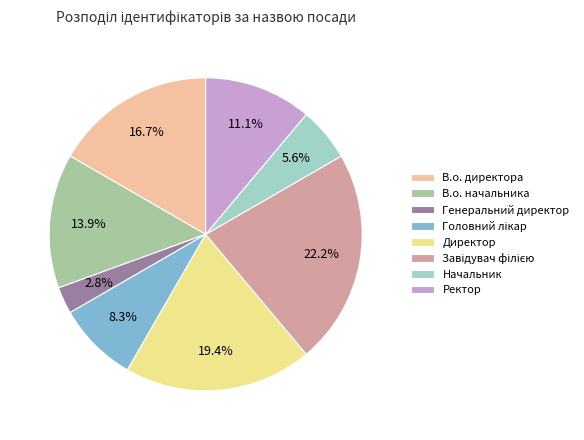

Is it true that В.о. начальника is 14% of the pie?

True